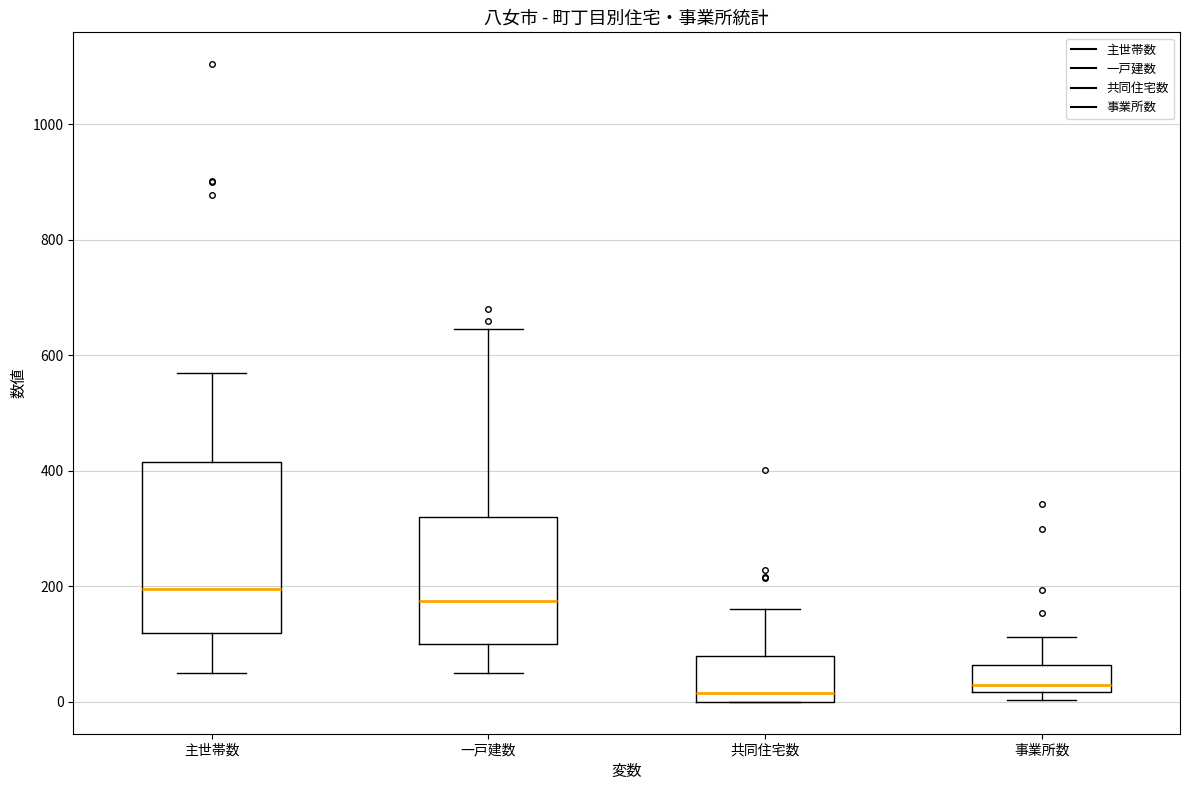

Reading left to right, read every box against the y-axis: the position of its median line, the range the box covers, and the ends of its whiskers. The values are not printed on the chart, so give them approximately, as read against the axis.

主世帯数: median 200, box 120 to 420, whiskers 60 to 560
一戸建数: median 180, box 100 to 320, whiskers 60 to 640
共同住宅数: median 20, box 0 to 80, whiskers 0 to 160
事業所数: median 40, box 20 to 60, whiskers 0 to 120